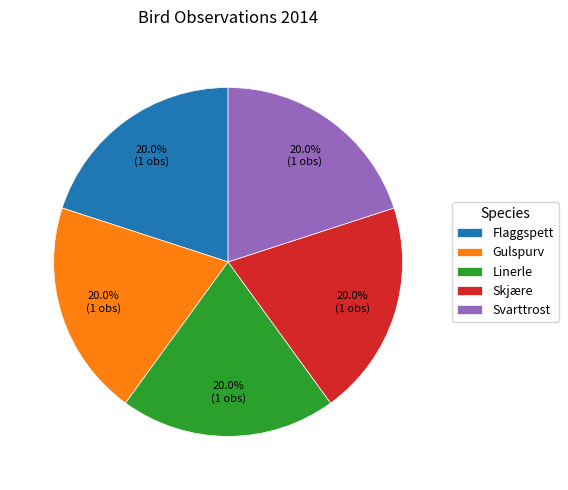

Count the number of slices in the pie.

5